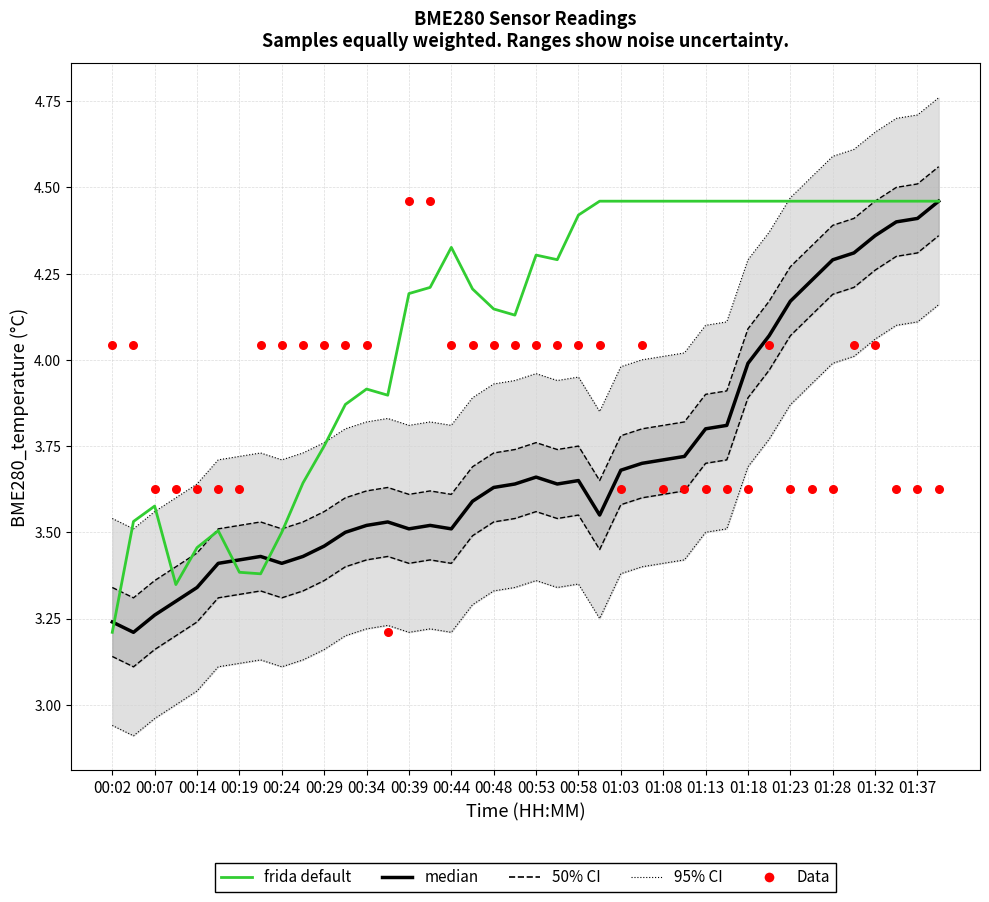

Is the value of frida default at 27 greater than the value of median at 24?

Yes